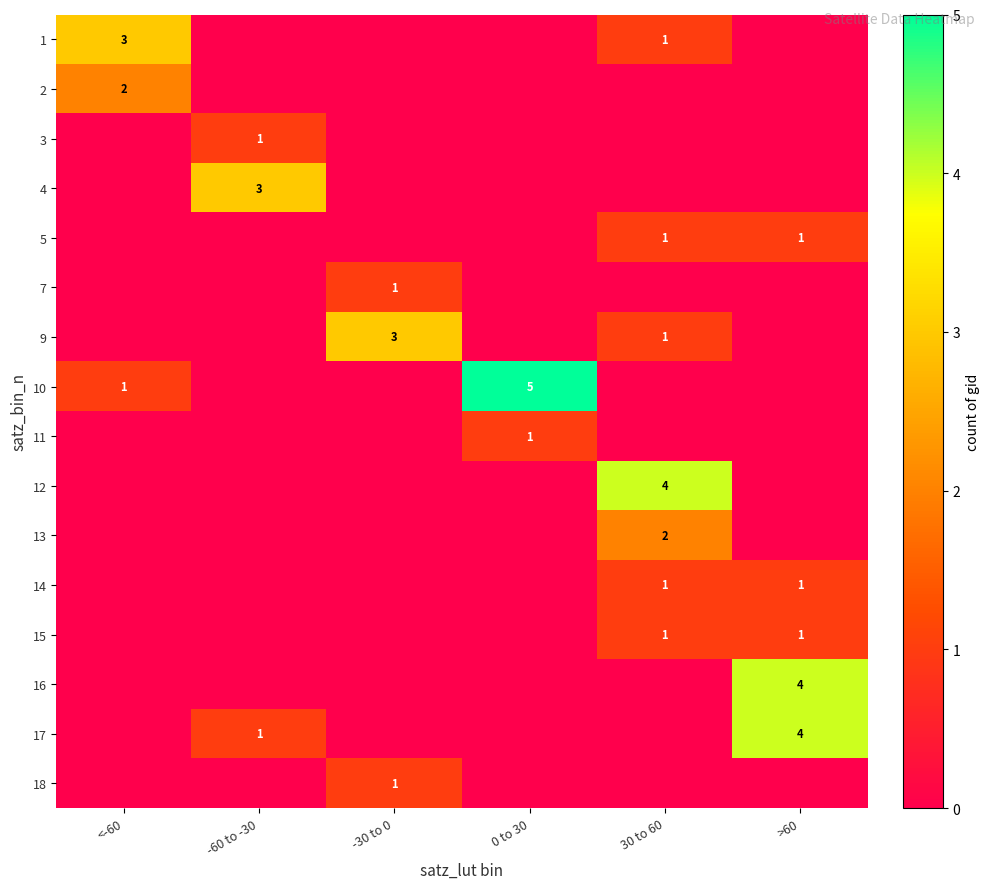

How many categories are shown in the chart?

6